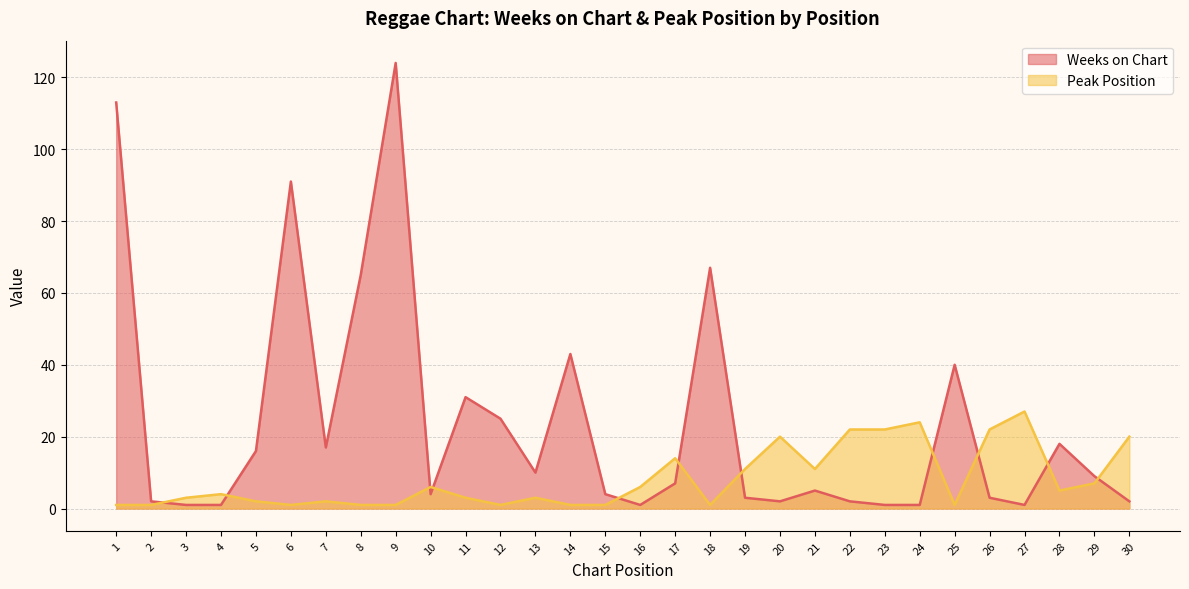

What is the sum of the Weeks on Chart values at 12 and 17?

32